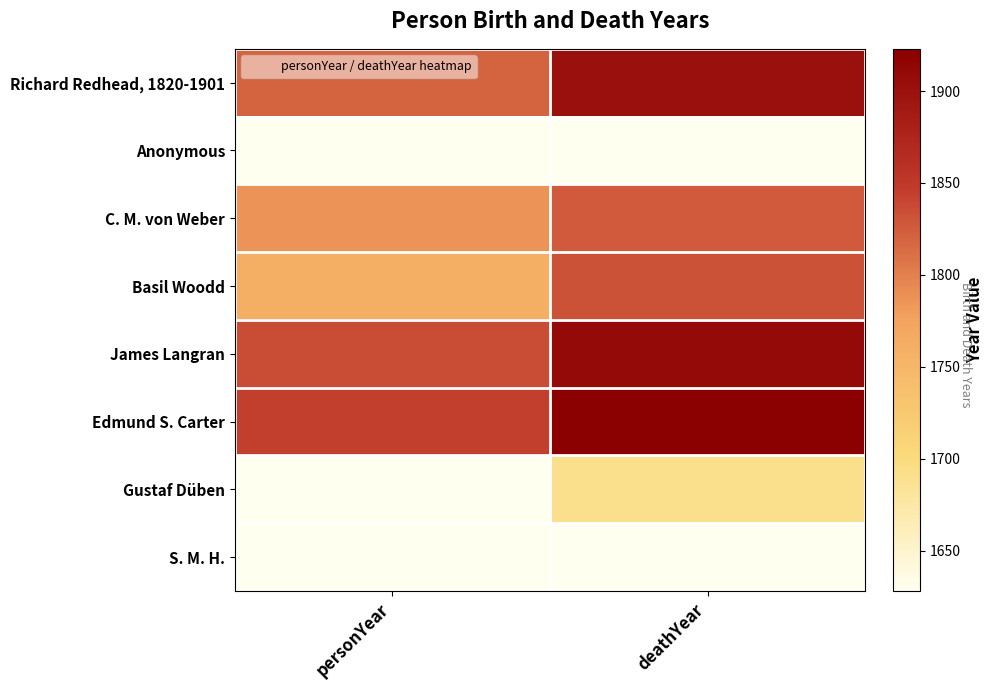

Reading left to right, extract all data points from this chart.

Richard Redhead, 1820-1901: personYear=1820	deathYear=1901
Anonymous: personYear=1628	deathYear=1628
C. M. von Weber: personYear=1786	deathYear=1826
Basil Woodd: personYear=1760	deathYear=1831
James Langran: personYear=1835	deathYear=1909
Edmund S. Carter: personYear=1845	deathYear=1923
Gustaf Düben: personYear=1628	deathYear=1690
S. M. H.: personYear=1628	deathYear=1628